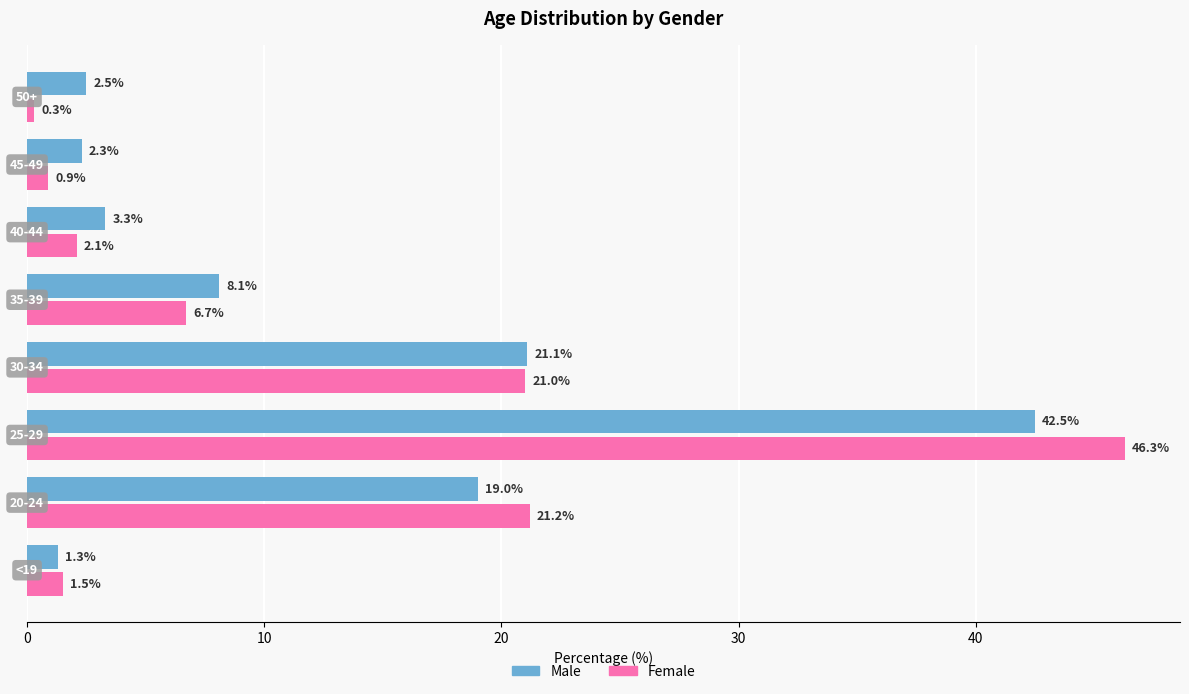

What is the average value of the Female series?

12.5